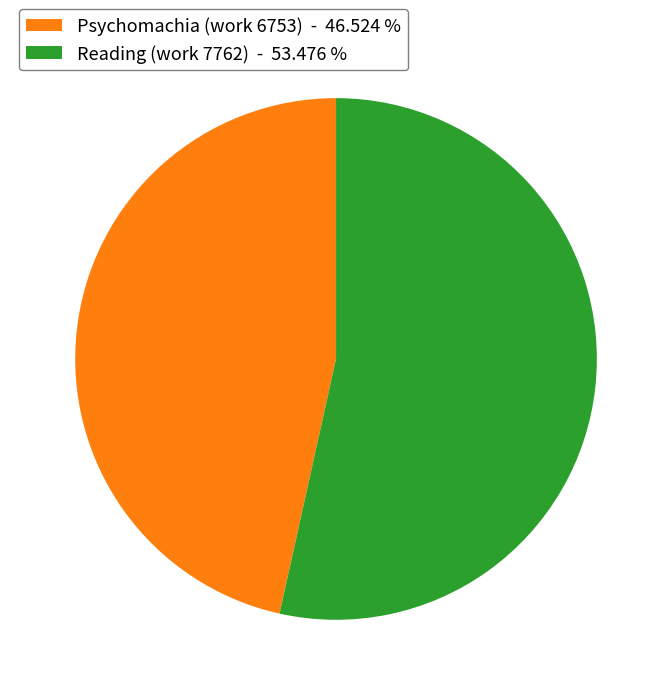

True or false: Psychomachia (work 6753) accounts for 47% of the total.

True